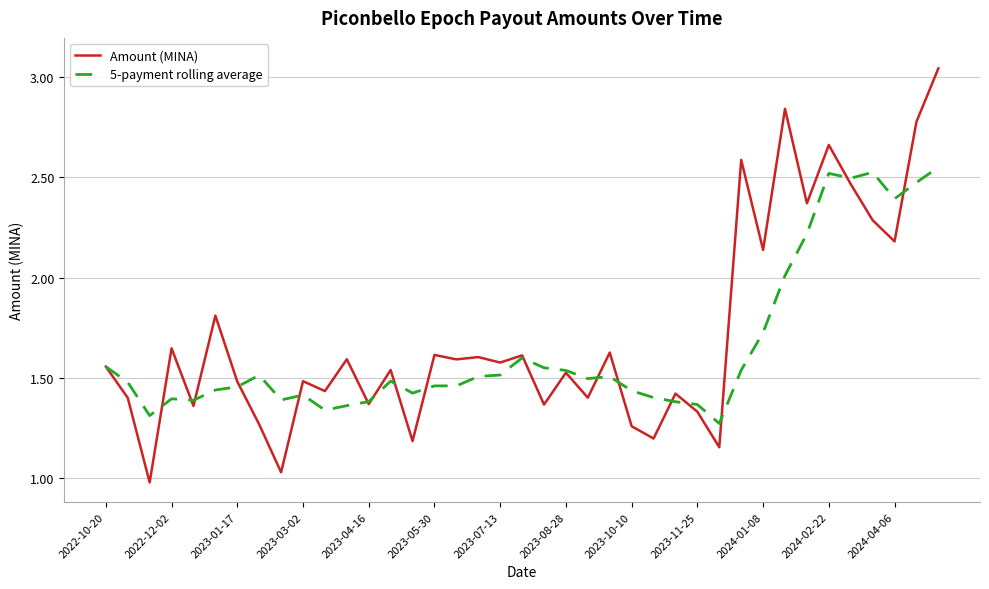

Rank the series by their maximum value, from highest to lowest.

Amount (MINA), 5-payment rolling average